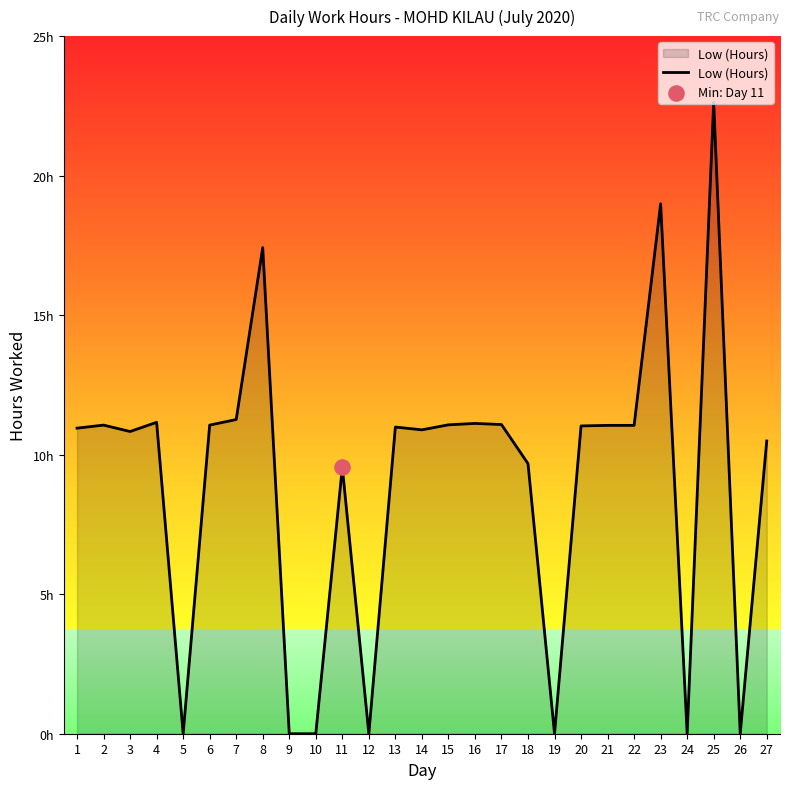

What is the ratio of the value at 18 to the value at 6?

0.9